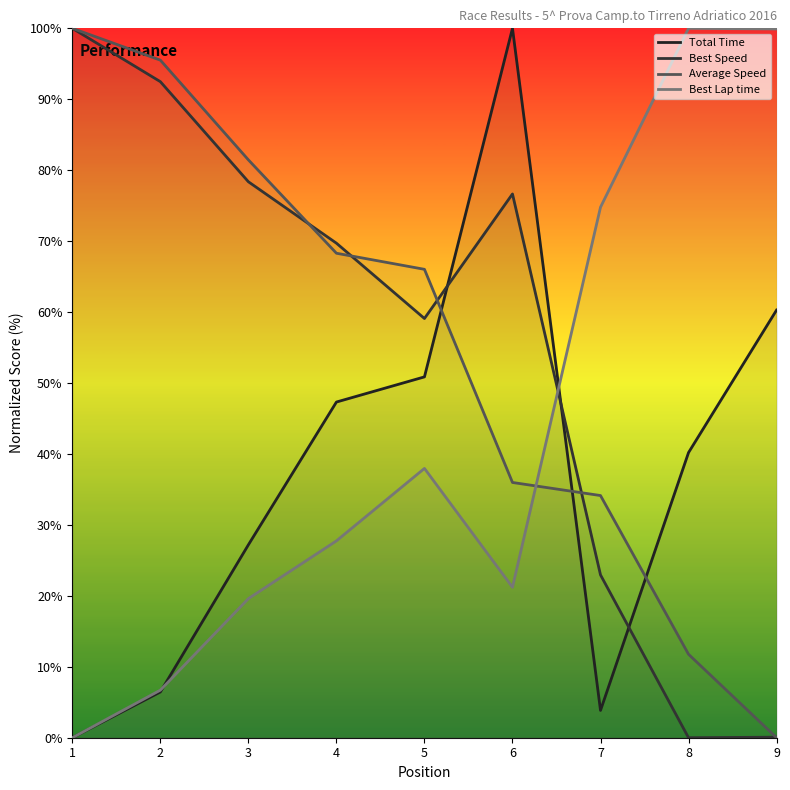

What is the value of the Total Time point at the 8th from the left?

40.2